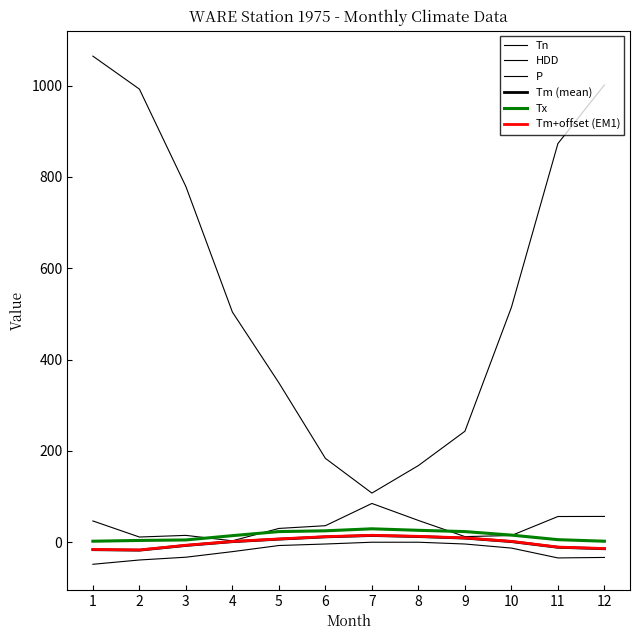

List the labels in order of Tn value, smallest first.

1, 2, 11, 12, 3, 4, 10, 5, 6, 9, 7, 8